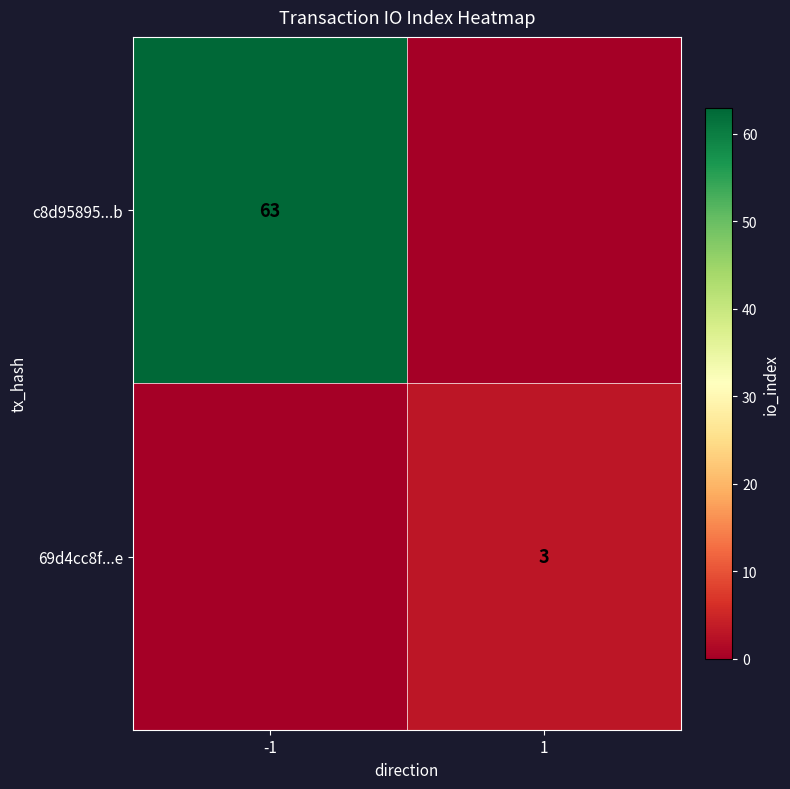

True or false: c8d95895...b has a value of 28 at -1.

False